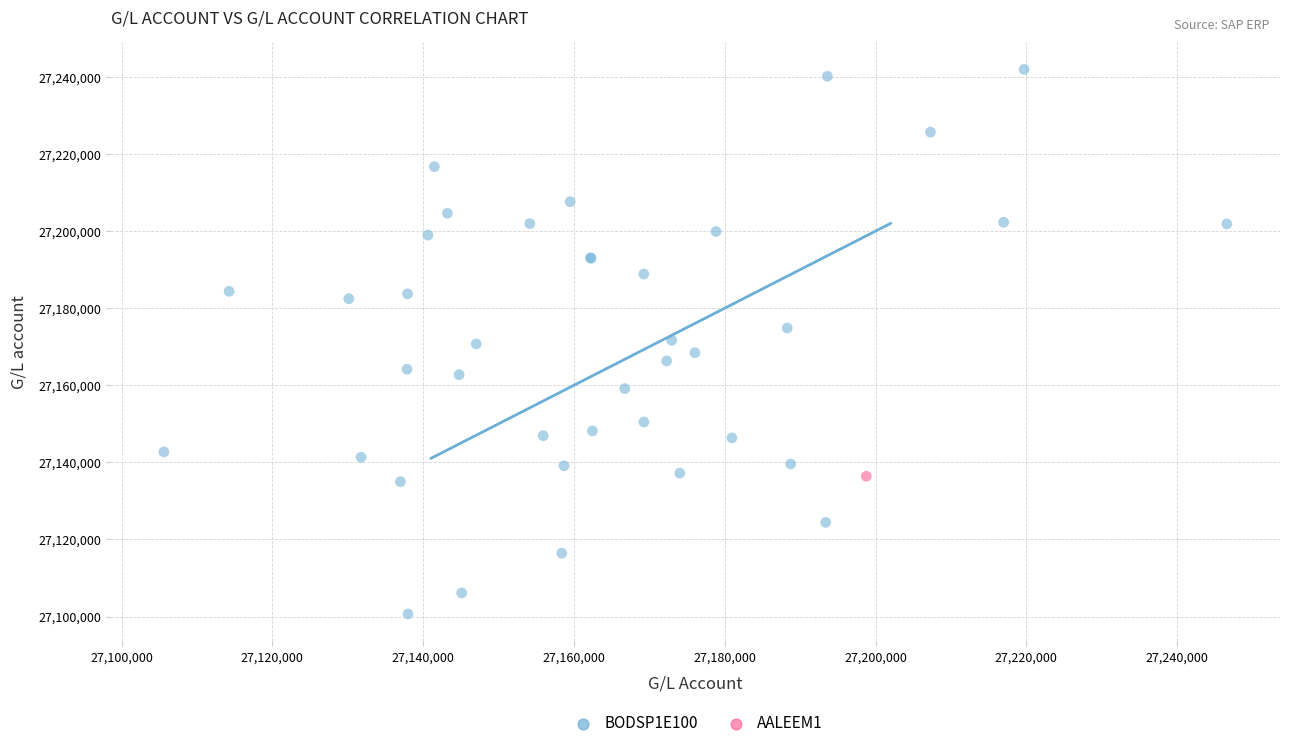

What are all the series names shown in the legend?

BODSP1E100, AALEEM1